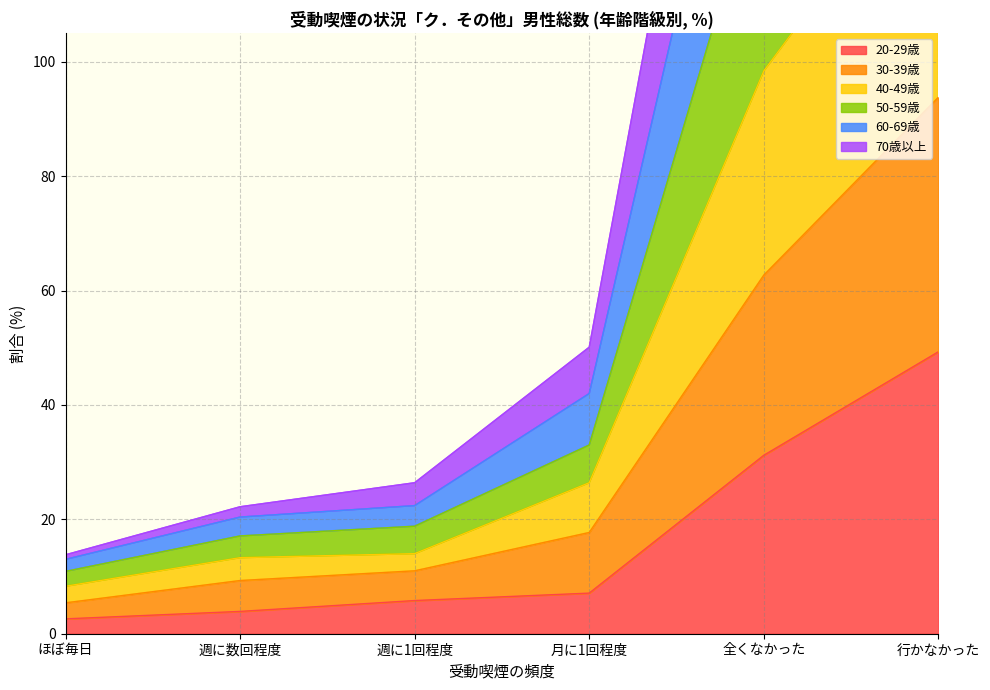

The 20-29歳 series shows 5.8 at 週に1回程度. True or false?

True